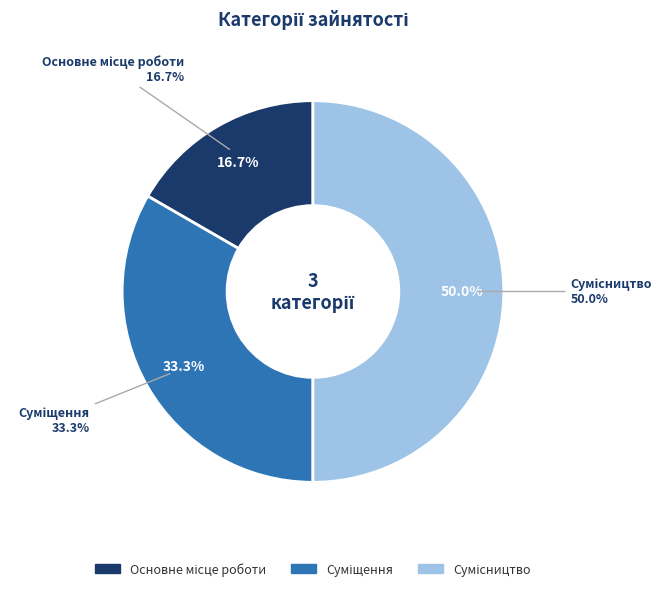

To the nearest percent, what is the difference between the largest and smallest slice percentages?

33%